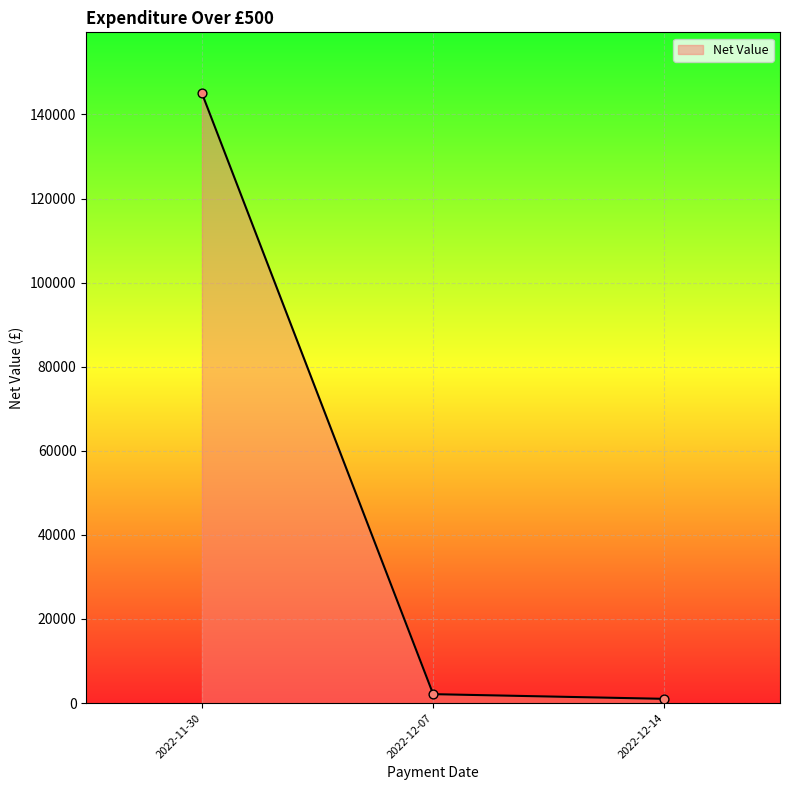

What is the sum of all values?

148155.3